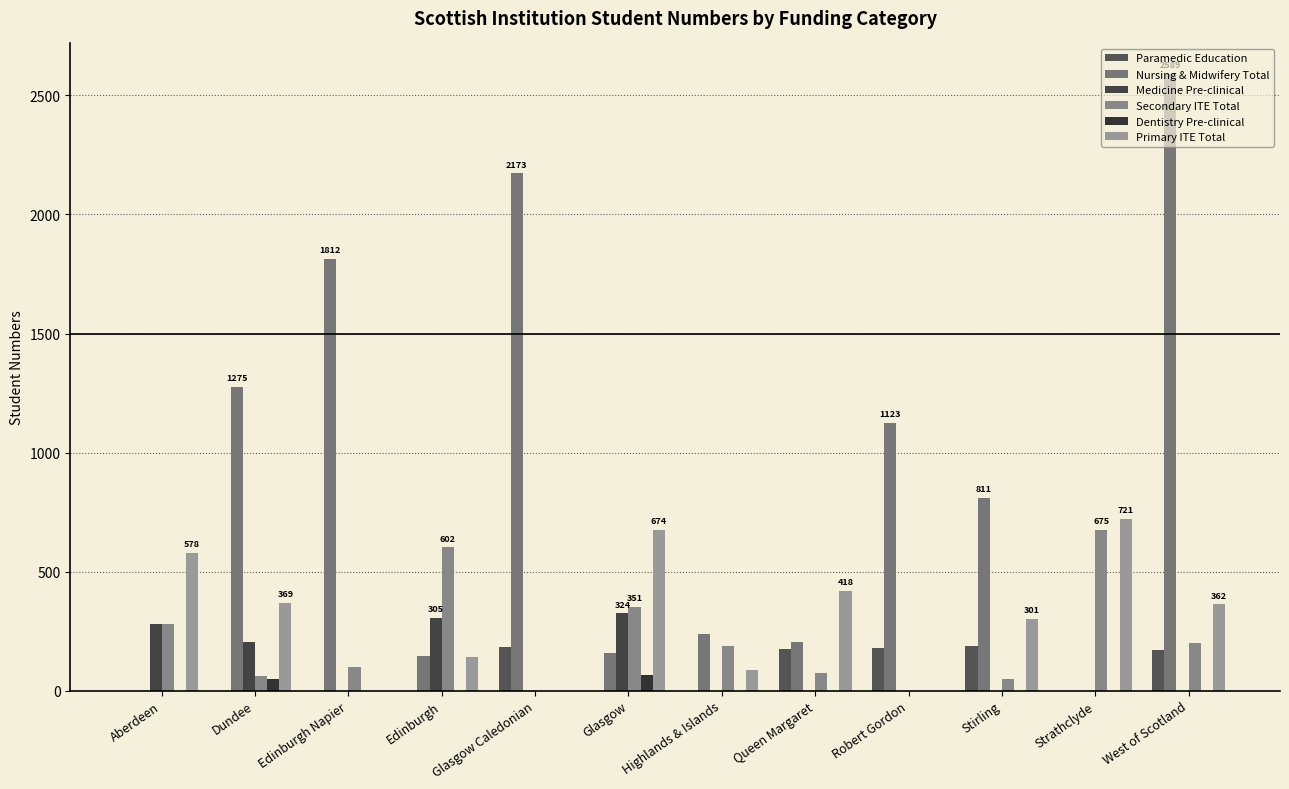

True or false: Medicine Pre-clinical has a value of 0 at Strathclyde.

True